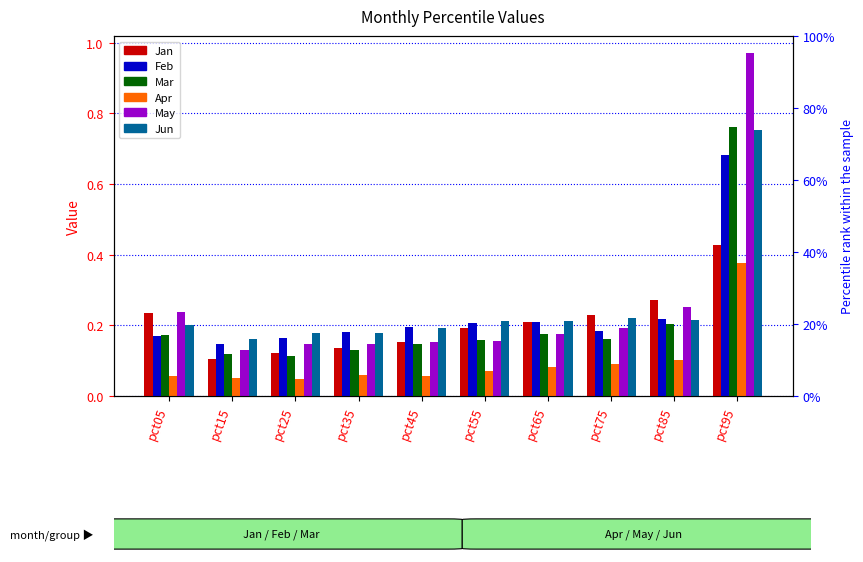

How many bars are there in total?

60